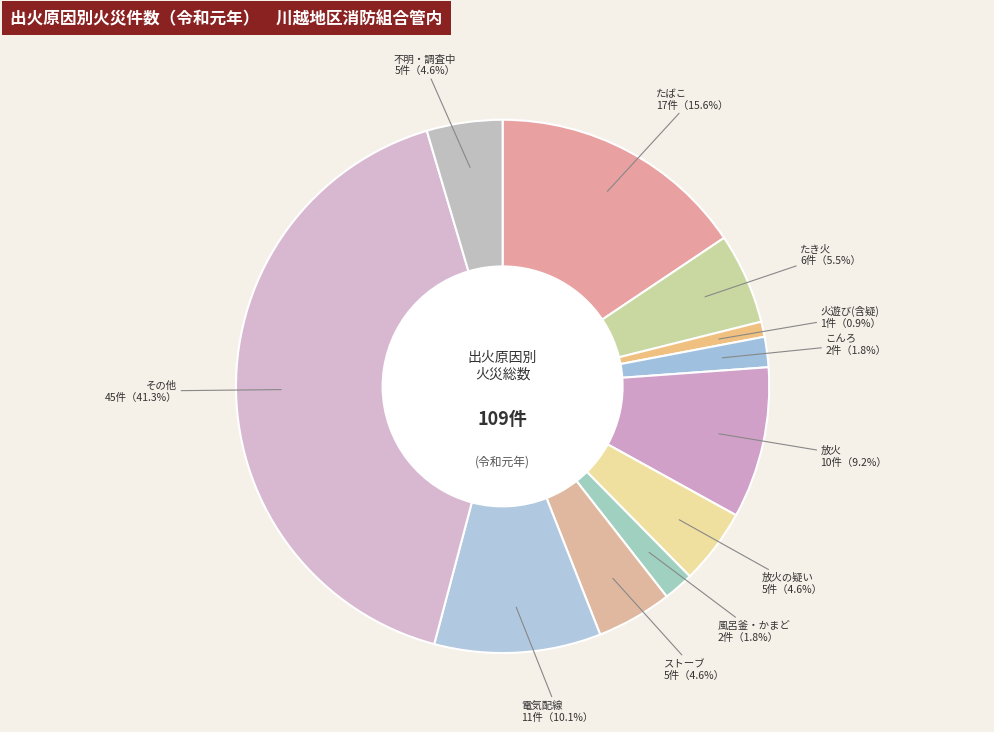

Count the number of slices in the pie.

11